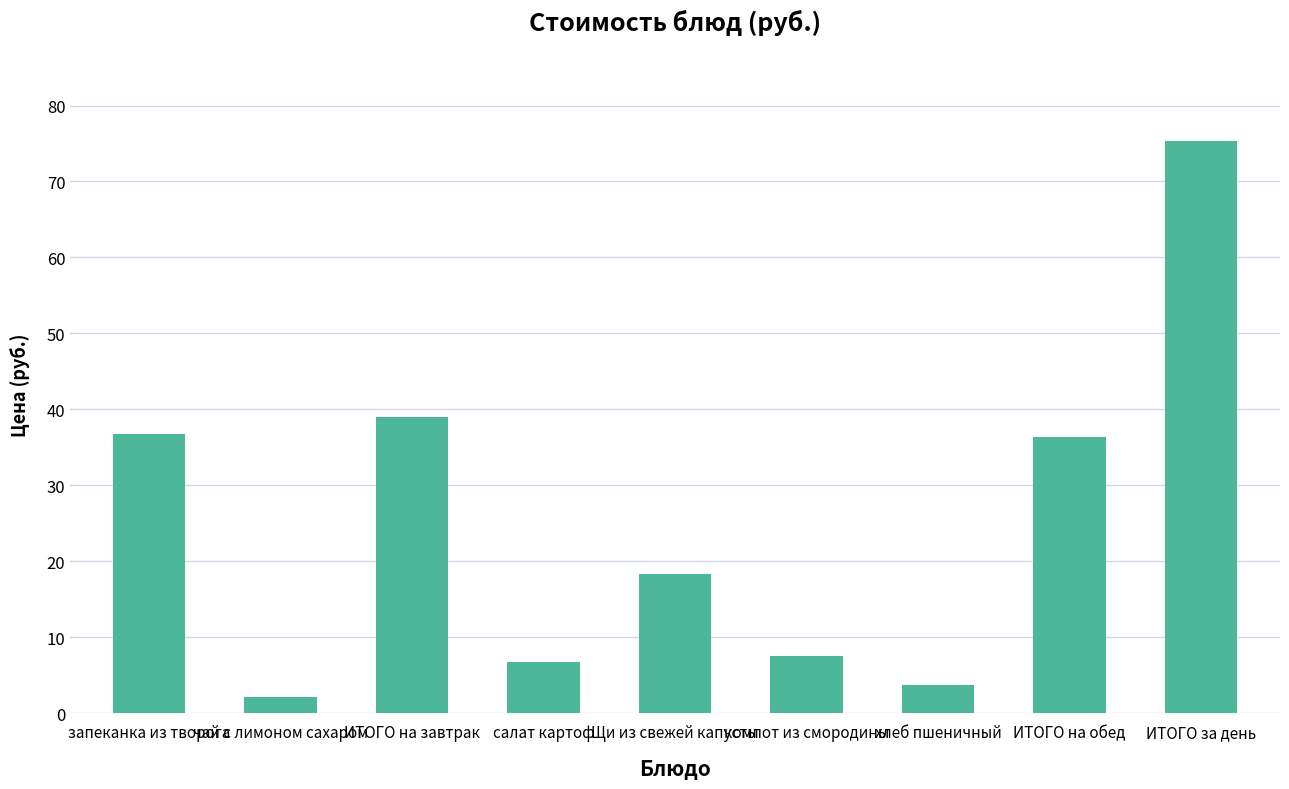

What is the difference between the second highest and minimum values?

36.8